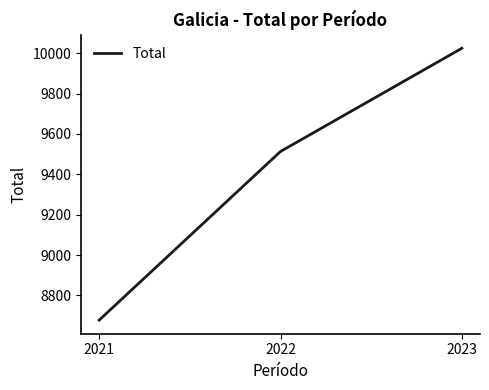

The value at 2021 is 8678. True or false?

True